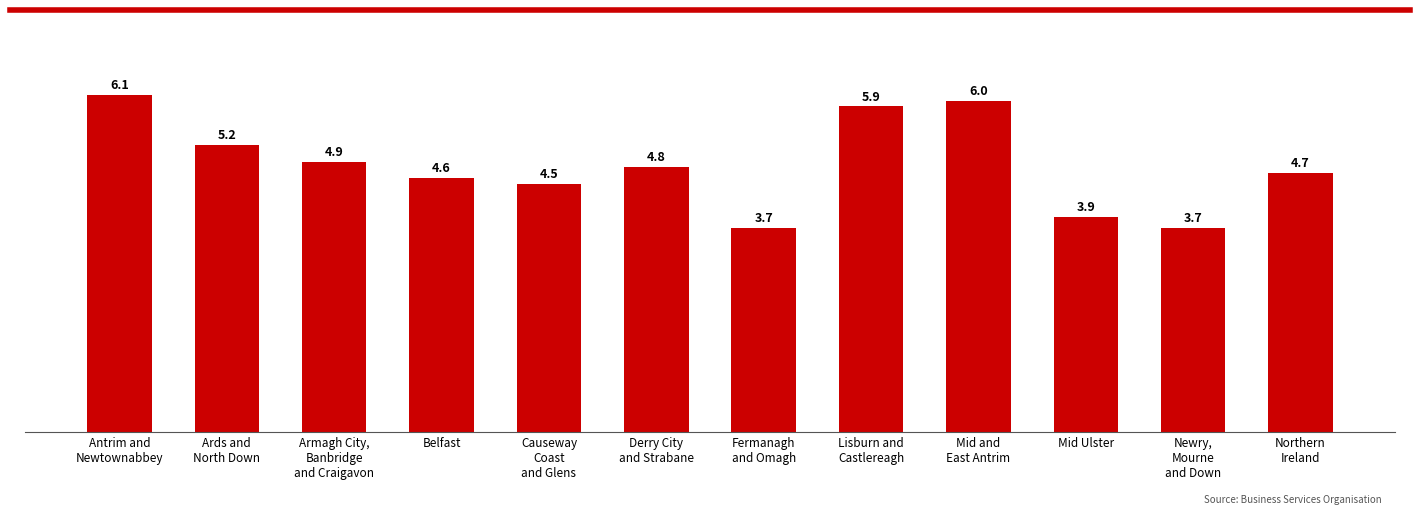

The chart shows a value of 2.2 at Armagh City,
Banbridge
and Craigavon. True or false?

False